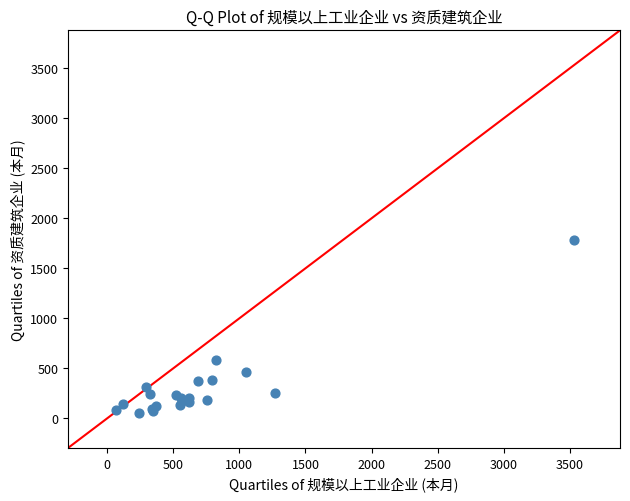

What Y value in the scatter plot is closest to 917?

584